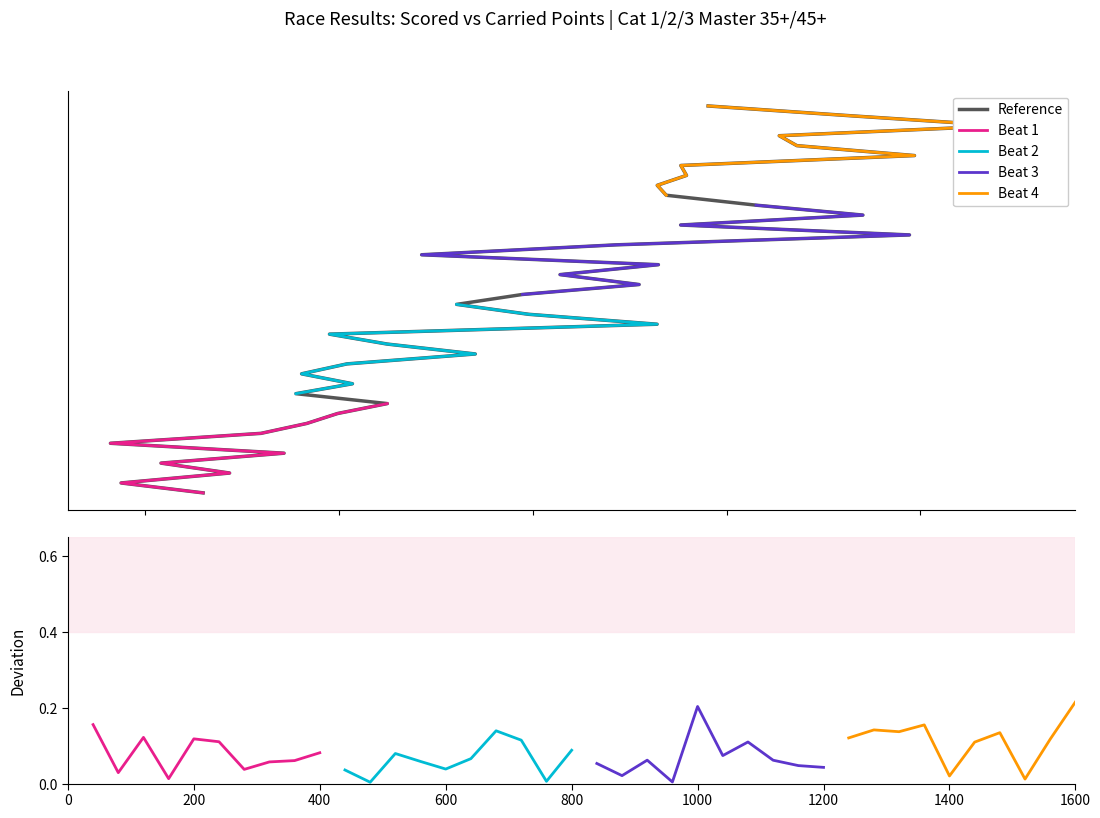

True or false: the data shows 511.1 at 29.

False